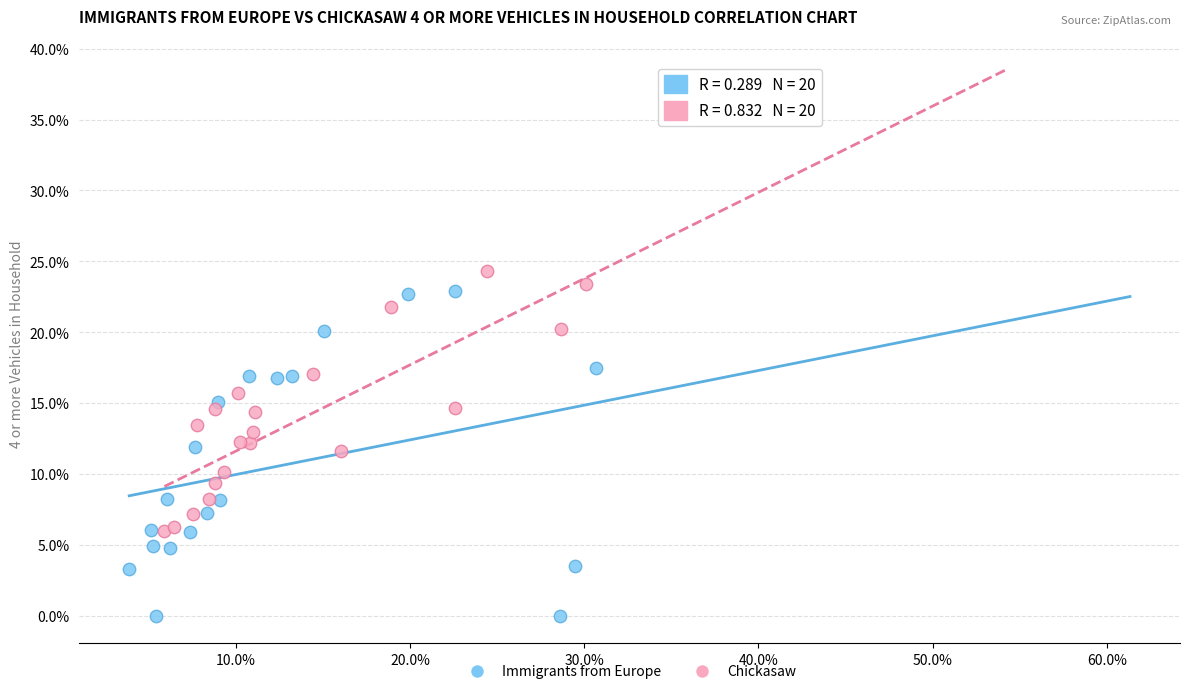

Which series contains the lowest Y value?

Immigrants from Europe